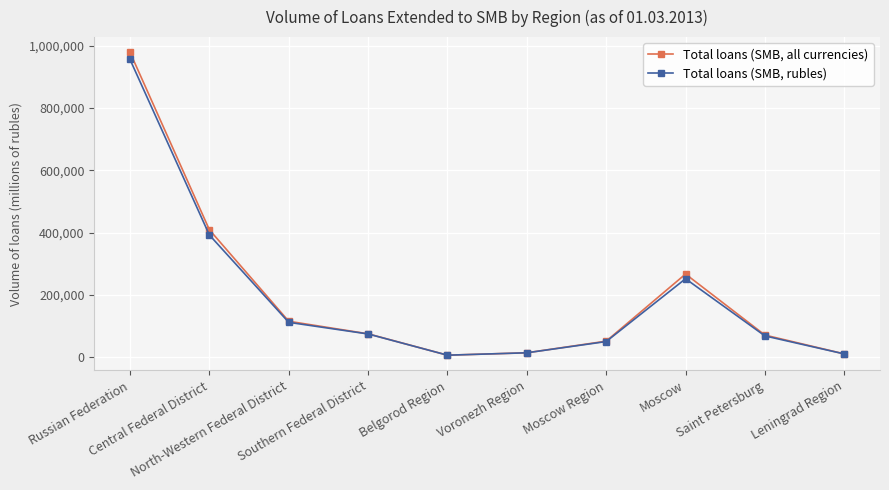

Rank the series by their average value, from highest to lowest.

Total loans (SMB, all currencies), Total loans (SMB, rubles)